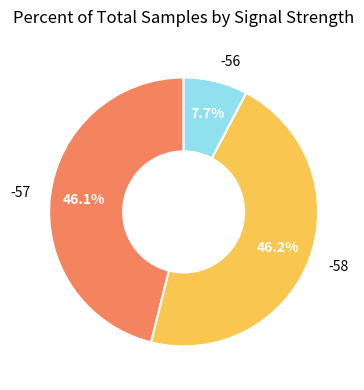

Does any single category account for the majority?

No